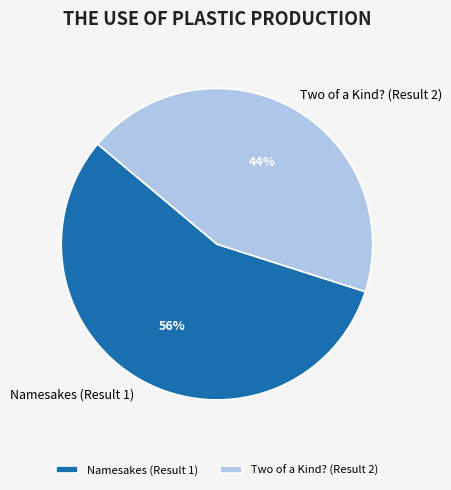

To the nearest percent, what is the combined percentage of Two of a Kind? (Result 2) and Namesakes (Result 1)?

100%